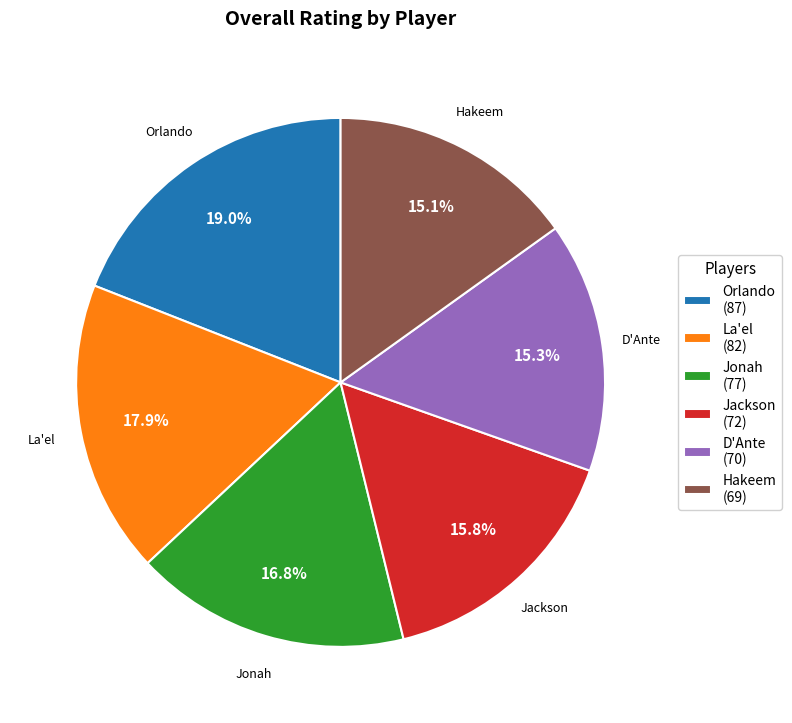

Between Jonah and Hakeem, which is larger?

Jonah